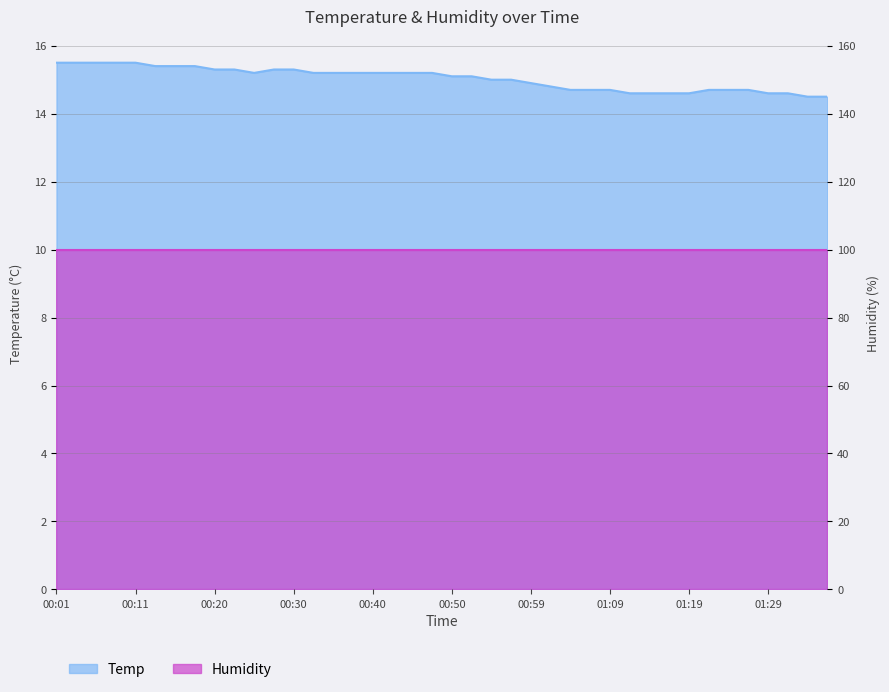

At which category does the data reach its first local valley?

00:25